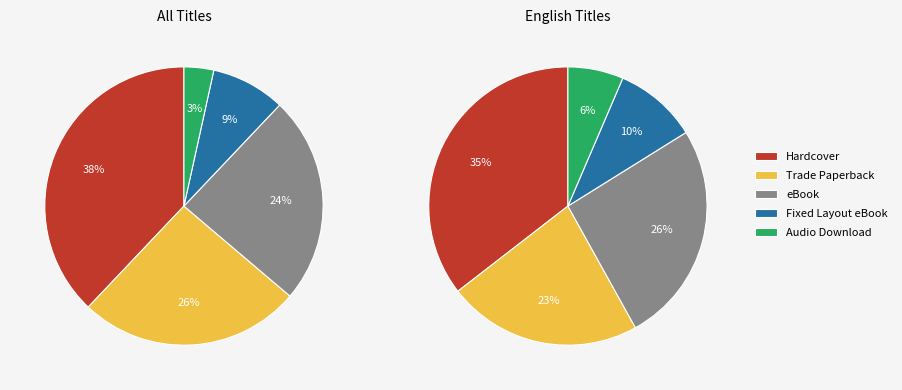

To the nearest percent, what portion does Fixed Layout eBook represent?

9%